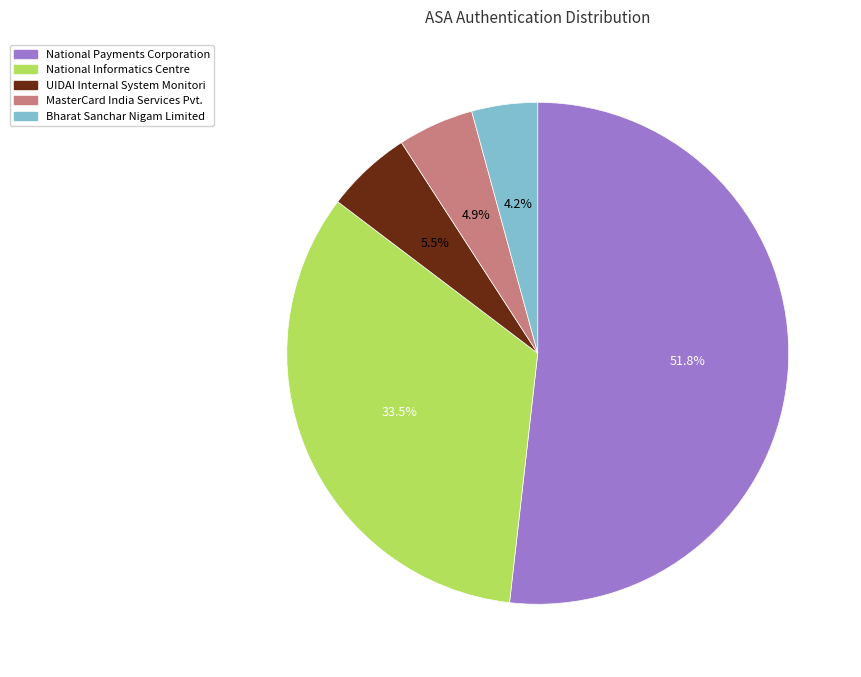

Do MasterCard India Services Pvt. and National Informatics Centre together represent more than half of the pie?

No